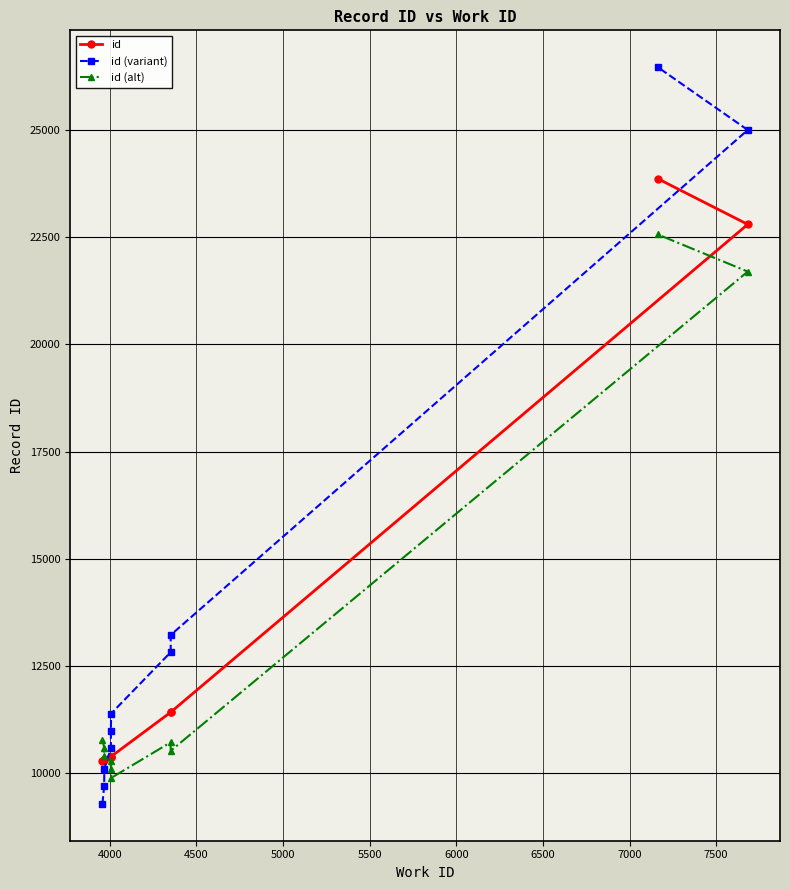

What is the value of the id (alt) point at the 4th from the left?

10291